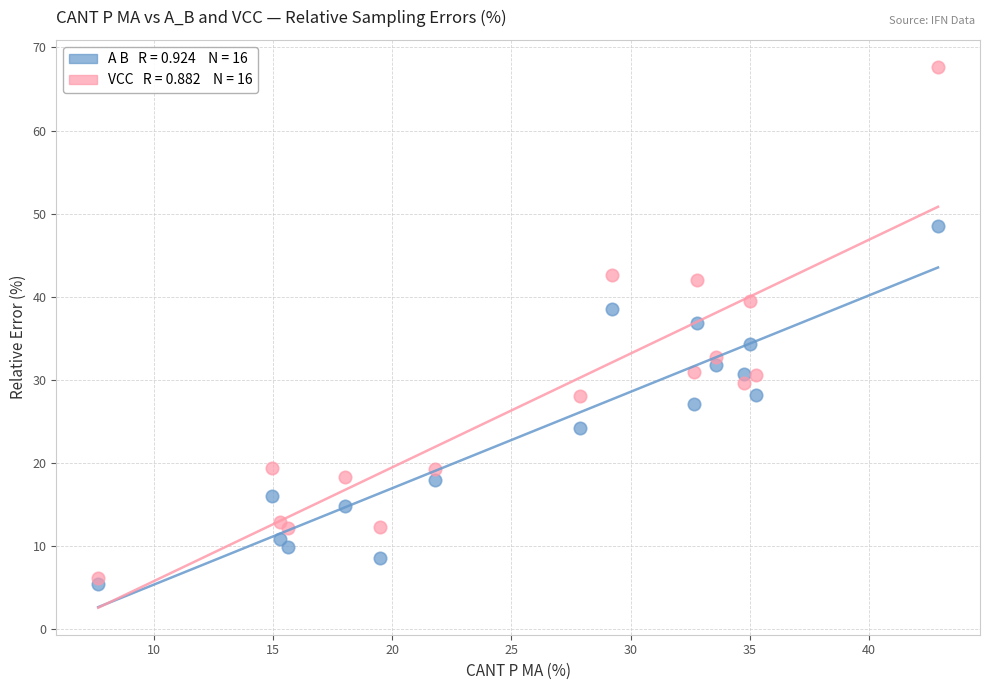

Across all series, what Y value is closest to 36?

36.9